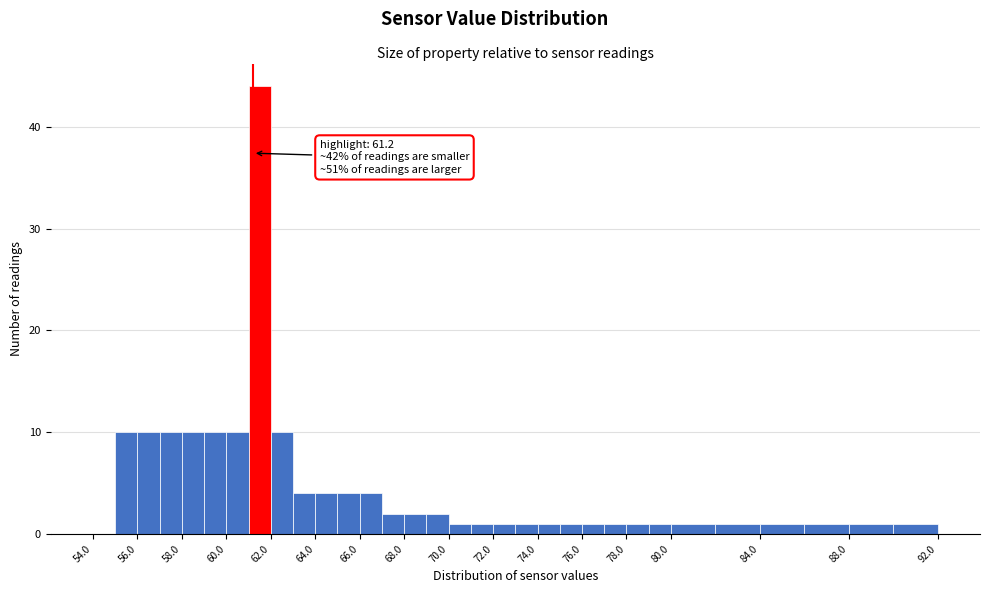

Over which range of the x-axis is the bar tallest?

61 to 62